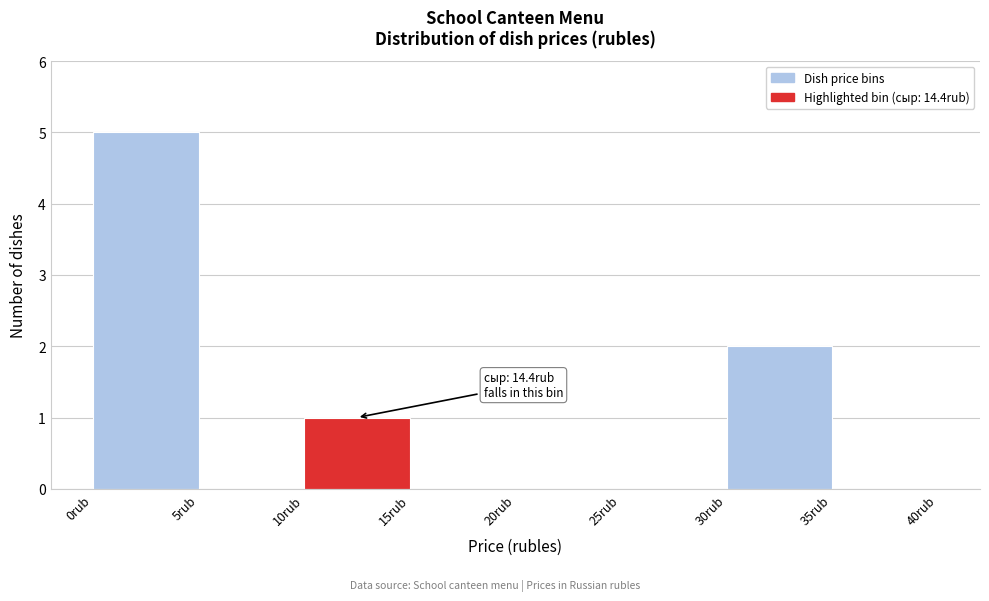

Over which range of the x-axis is the bar tallest?

0 to 5